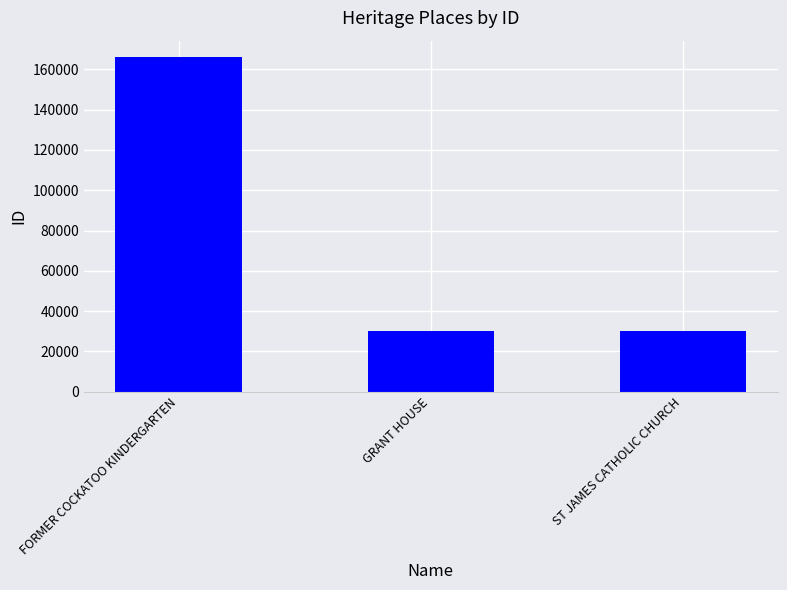

True or false: the data shows 30027 at GRANT HOUSE.

True